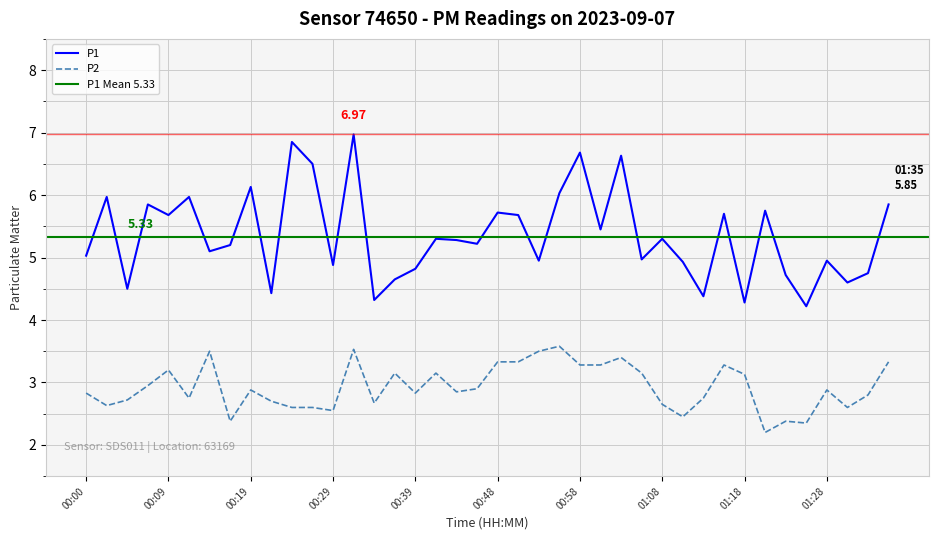

List the labels in order of P2 value, largest first.

00:56, 00:31, 00:14, 00:53, 01:03, 00:48, 00:51, 01:35, 00:58, 01:00, 01:16, 00:09, 00:36, 00:41, 01:05, 01:18, 00:07, 00:46, 00:19, 01:28, 00:43, 00:00, 00:39, 01:33, 00:12, 01:13, 00:05, 00:22, 00:34, 01:08, 00:02, 00:24, 00:26, 01:30, 00:29, 01:11, 00:17, 01:23, 01:25, 01:21